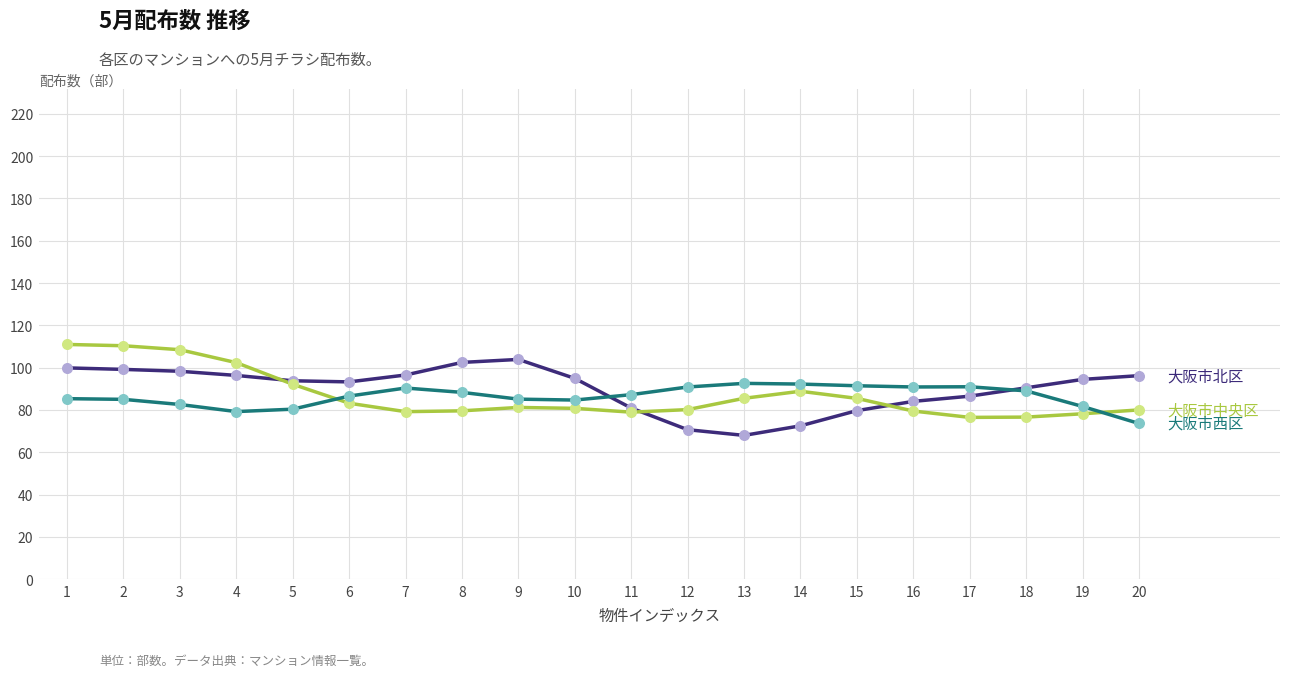

What is the spread (max minus min) of values at 10?

14.2